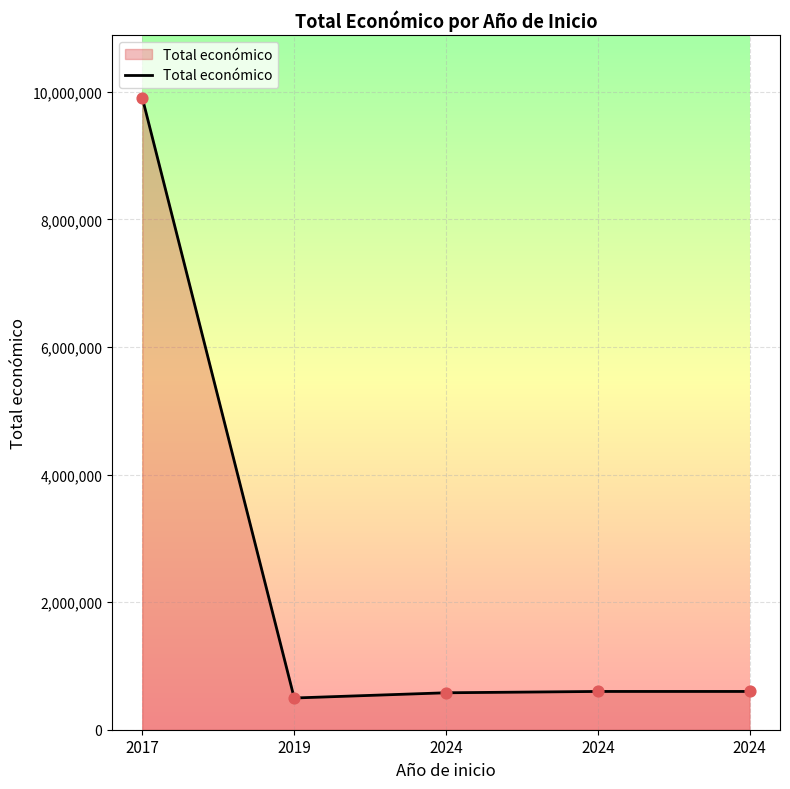

How many lines are shown in the chart?

1